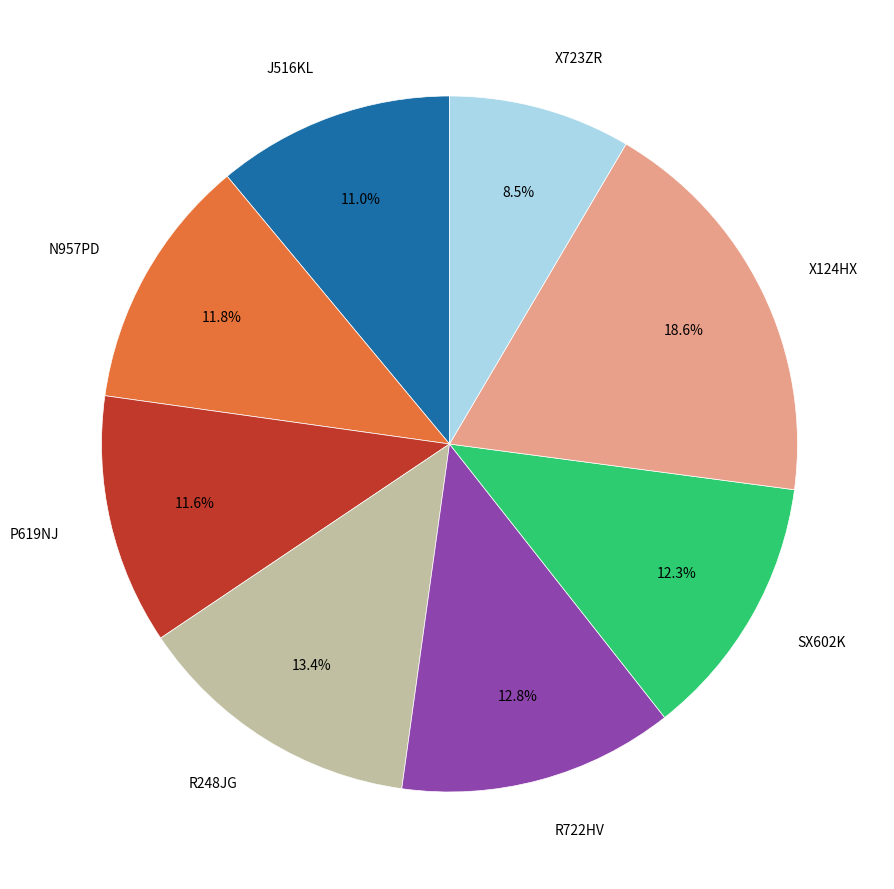

Is it true that P619NJ is 19% of the pie?

False